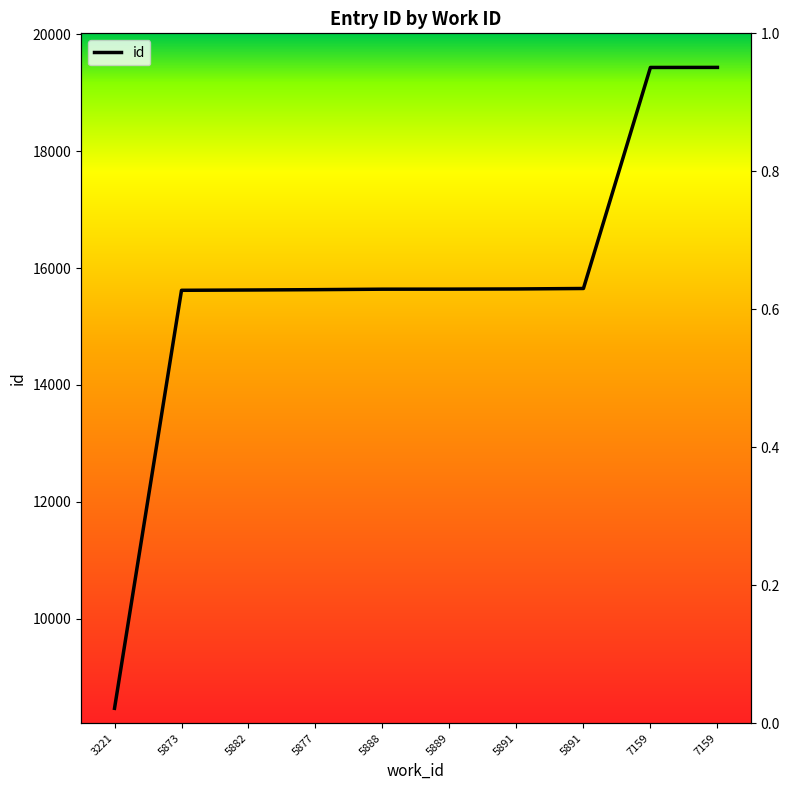

Count the number of values greater than 15639.

4